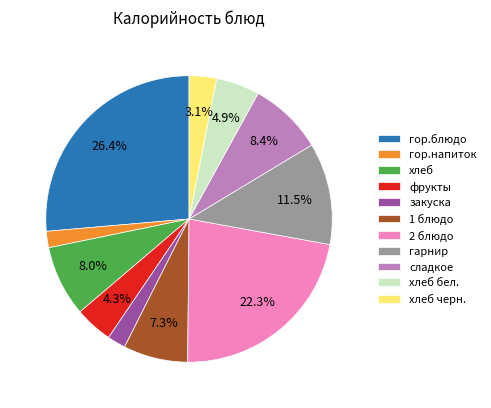

Does any single category account for the majority?

No